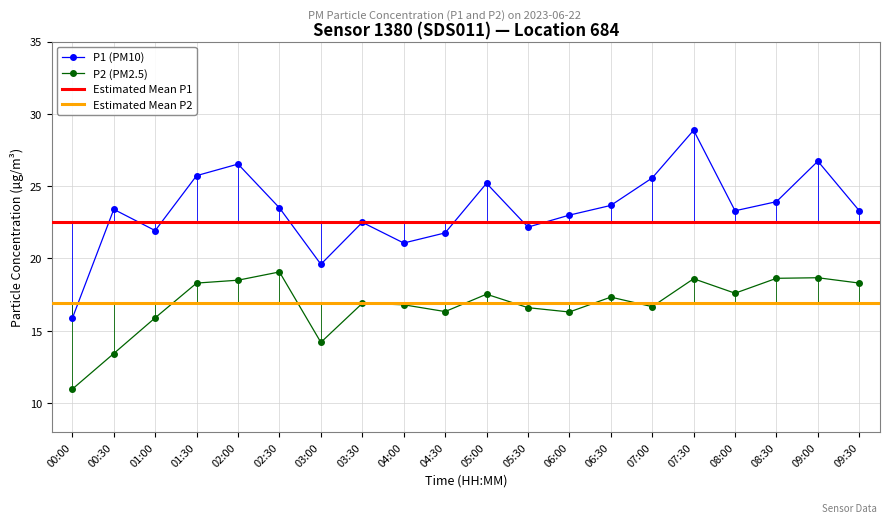

What is the average value of the P1 series?

23.4